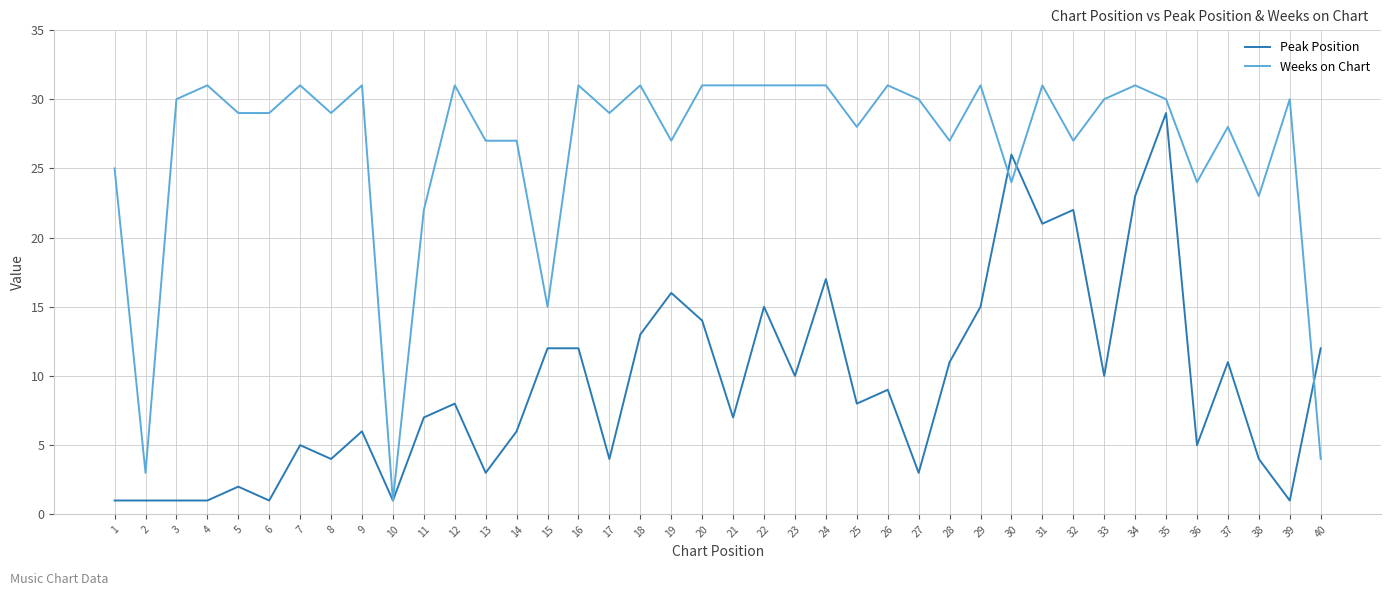

Which series has the largest range (max minus min)?

Weeks on Chart